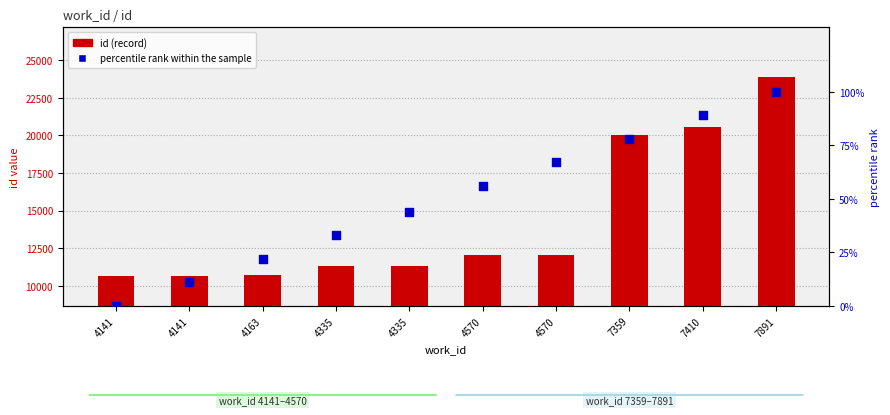

What are all the series names shown in the legend?

id (record), percentile rank within the sample